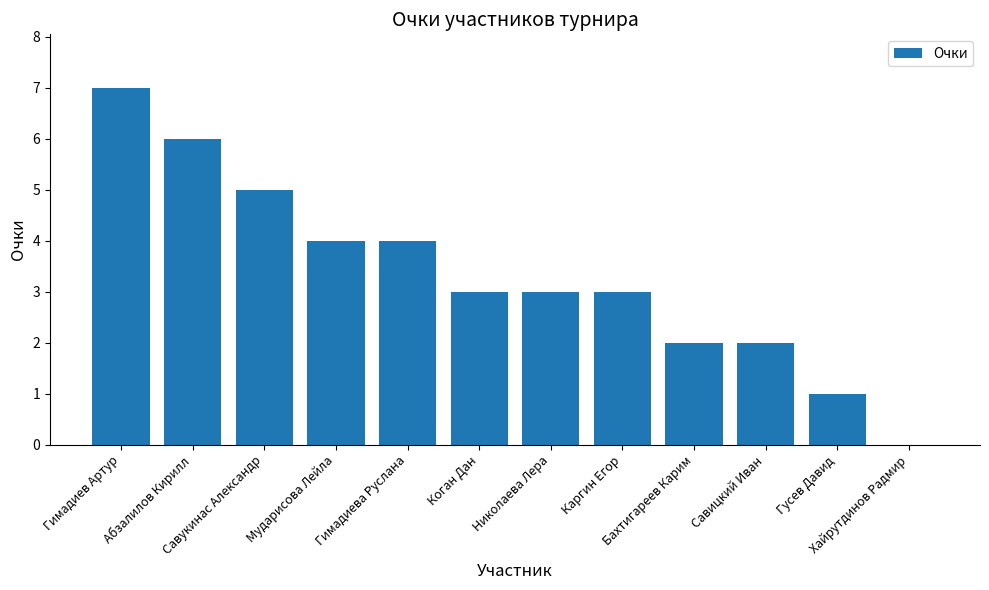

Approximately how many times larger is the value at Гусев Давид compared to Савицкий Иван?

0.5